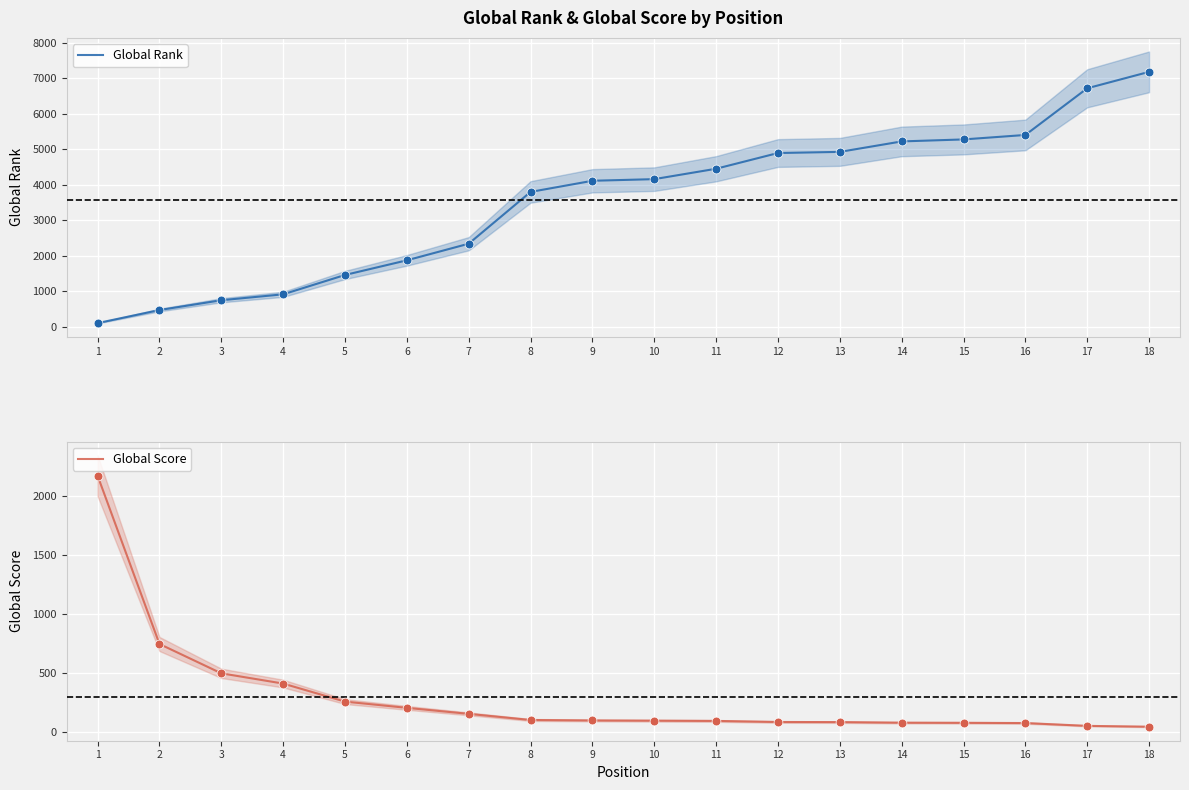

What is the total value across all series at 2?

1211